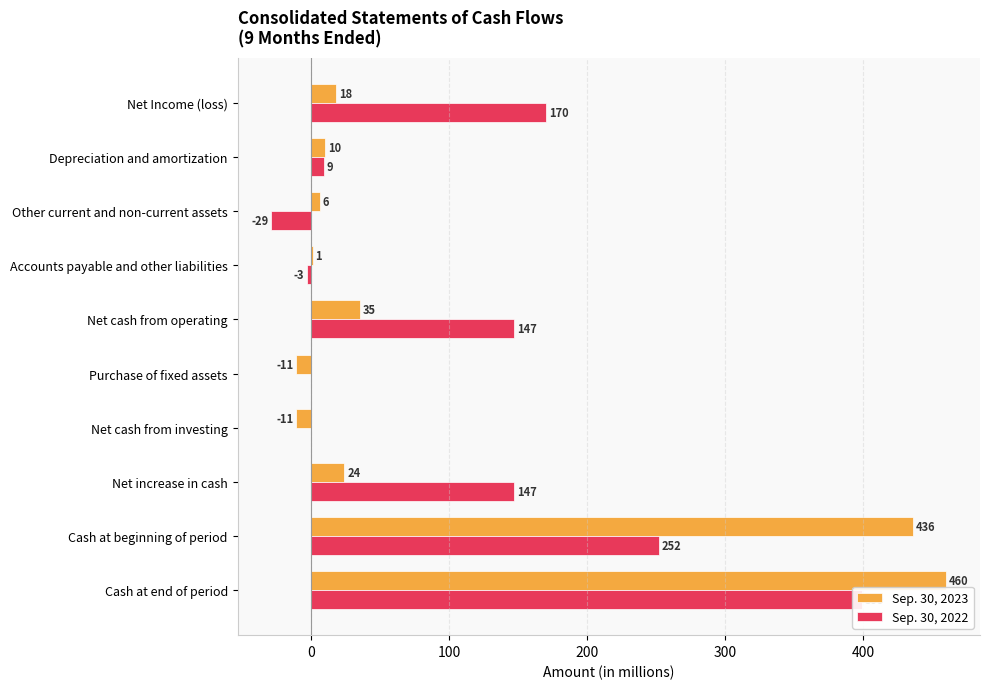

What is the difference between the maximum and minimum values in the Sep. 30, 2023 series?

471